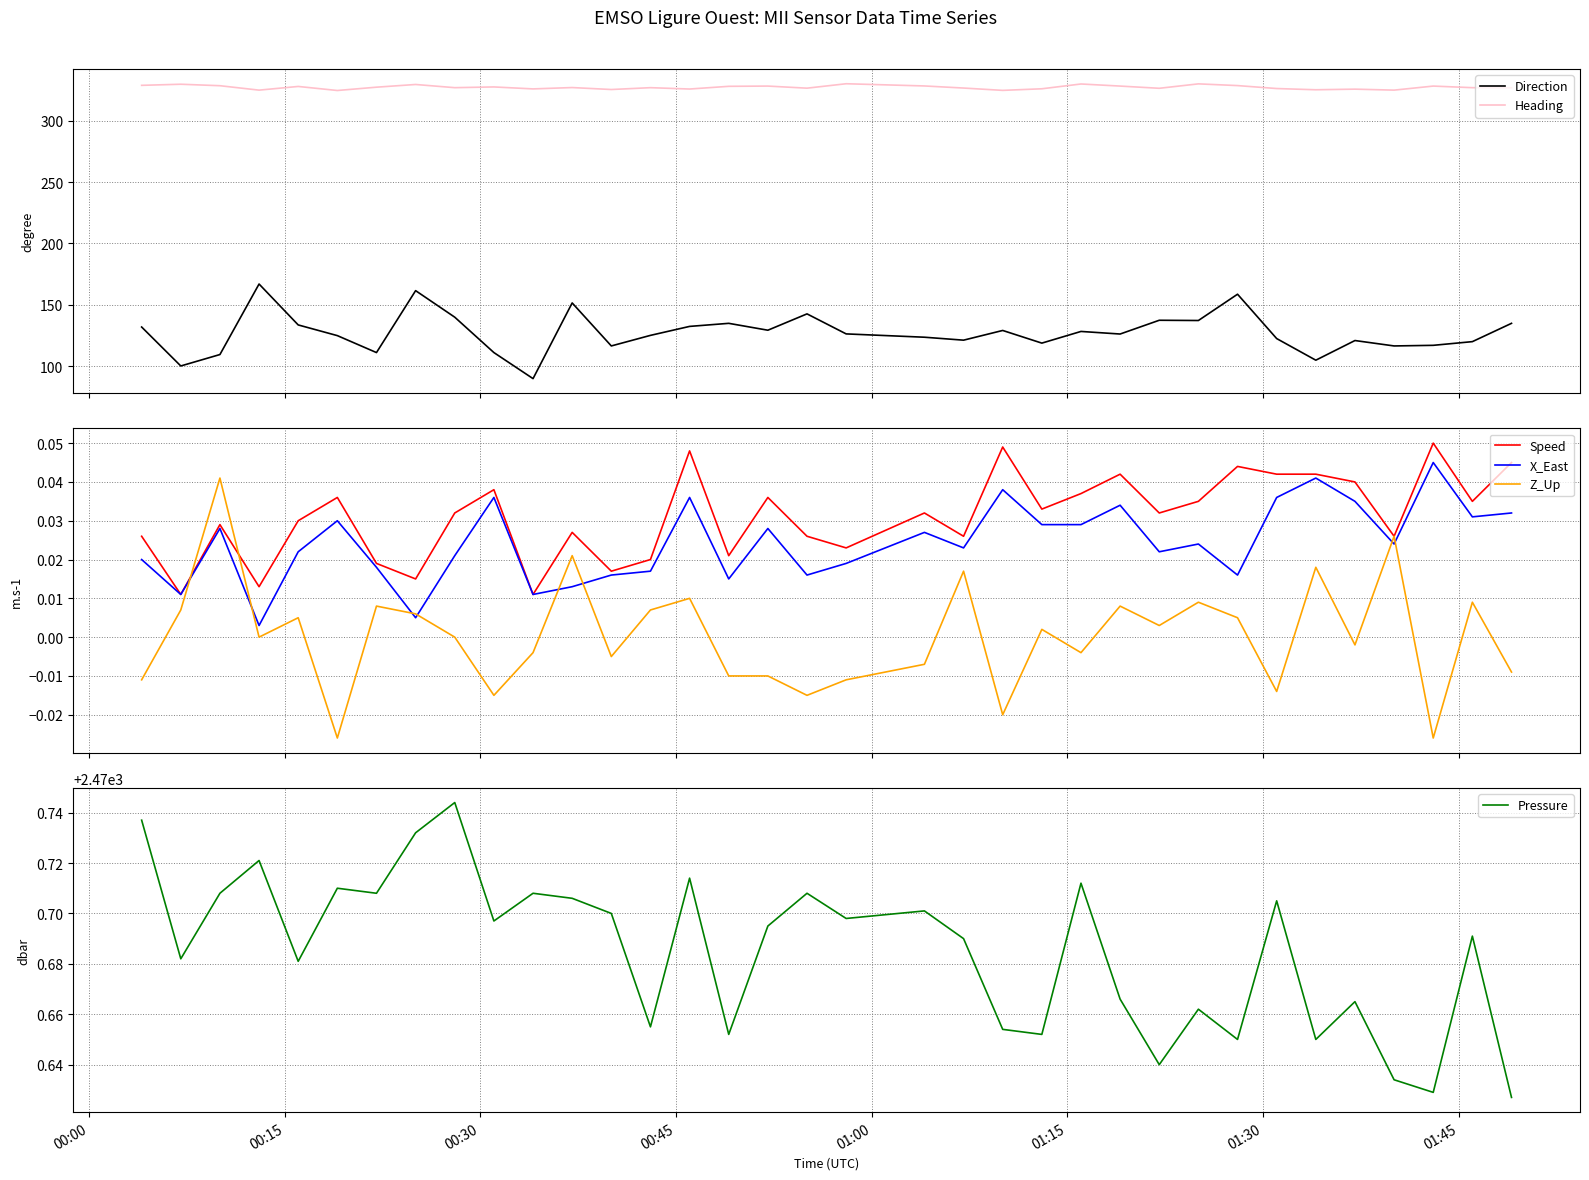

True or false: Z_Up has more than 2 interior local peaks.

True